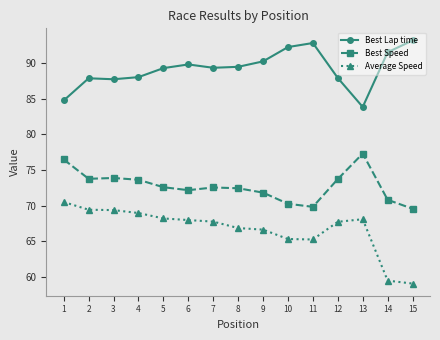

What is the total value across all series at 4?

230.6